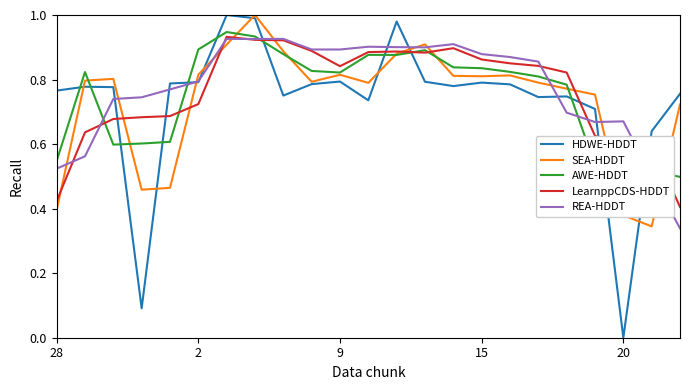

Which series has the widest spread of values?

HDWE-HDDT